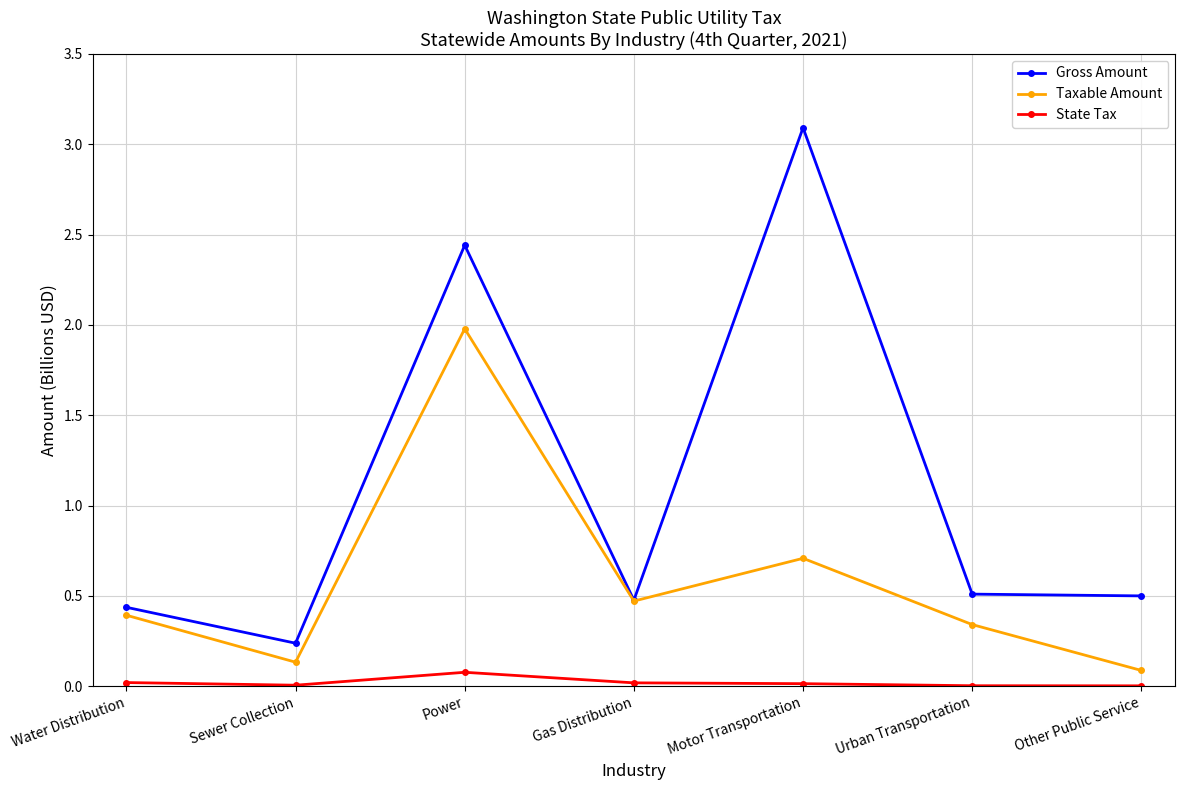

List the series in order of their overall mean, highest first.

Gross Amount, Taxable Amount, State Tax